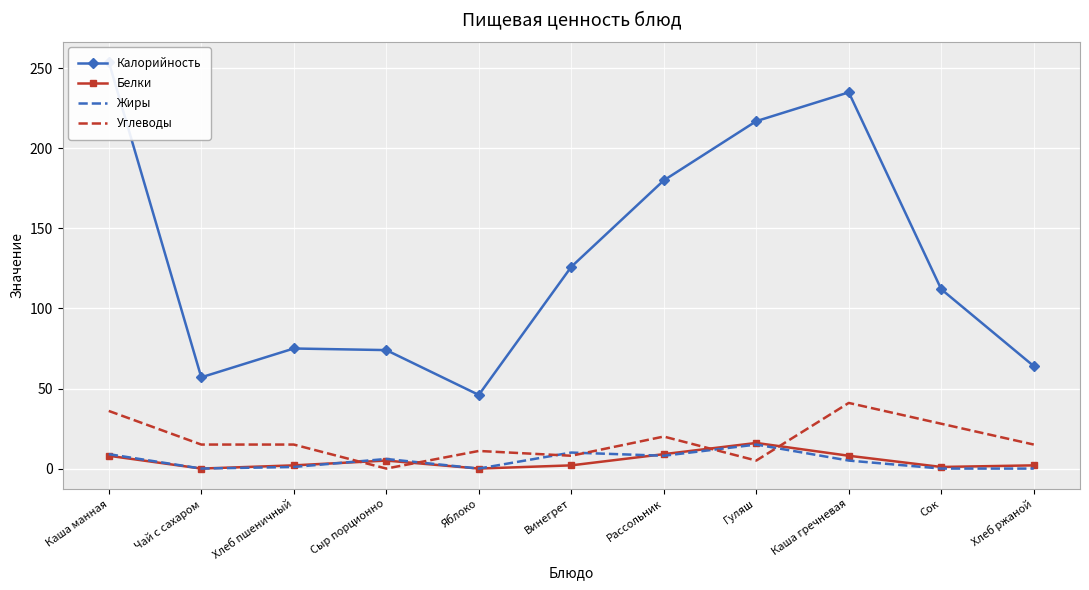

Where do Белки and Жиры first cross each other?

Хлеб пшеничный and Сыр порционно